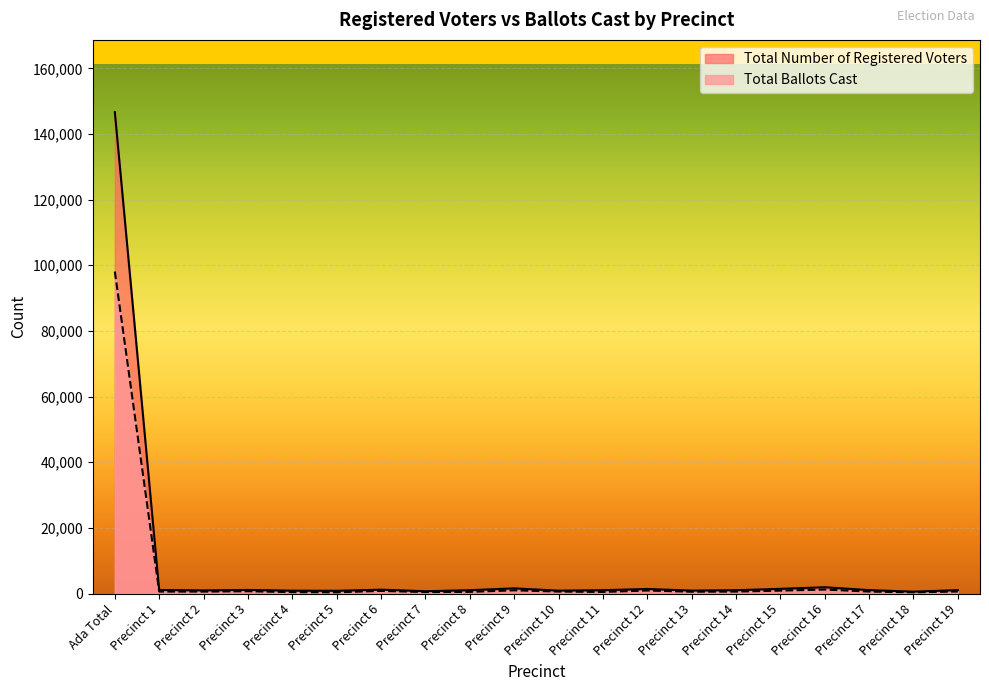

What are all the series names shown in the legend?

Total Number of Registered Voters, Total Ballots Cast